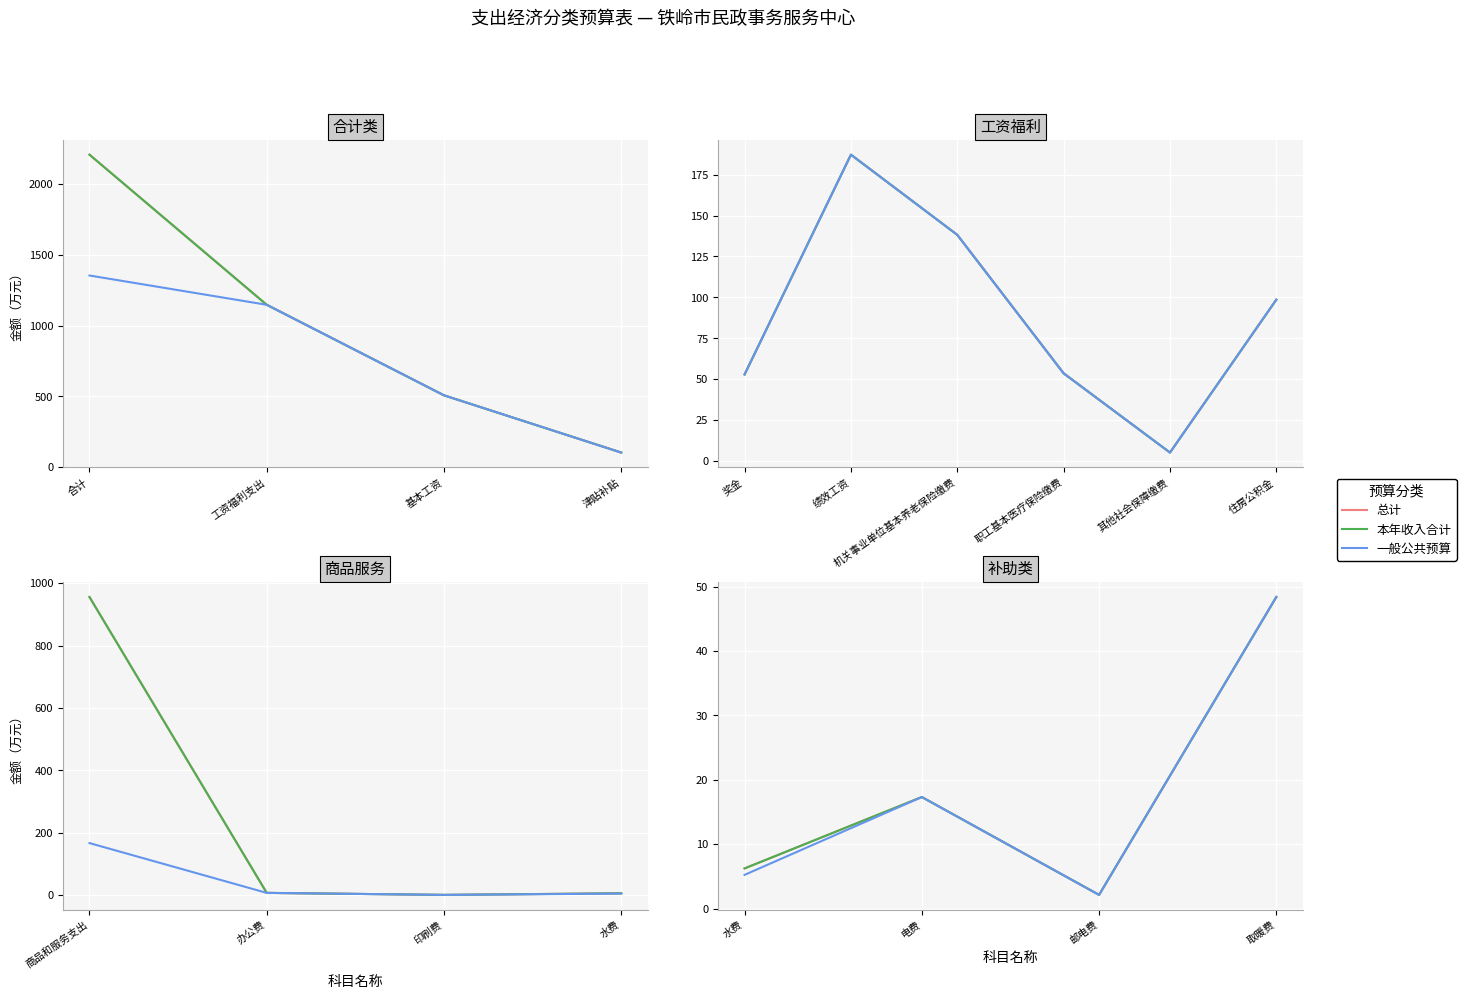

Rank the series at 取暖费 from highest to lowest value.

总计(col_3), 本年收入合计(col_2), 一般公共预算(col_4)